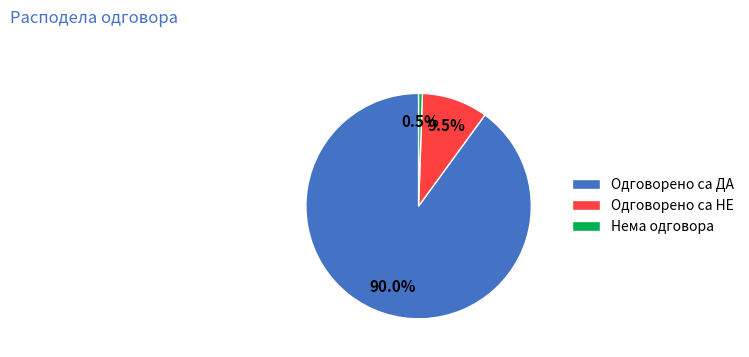

Which slice is the smallest?

Нема одговора